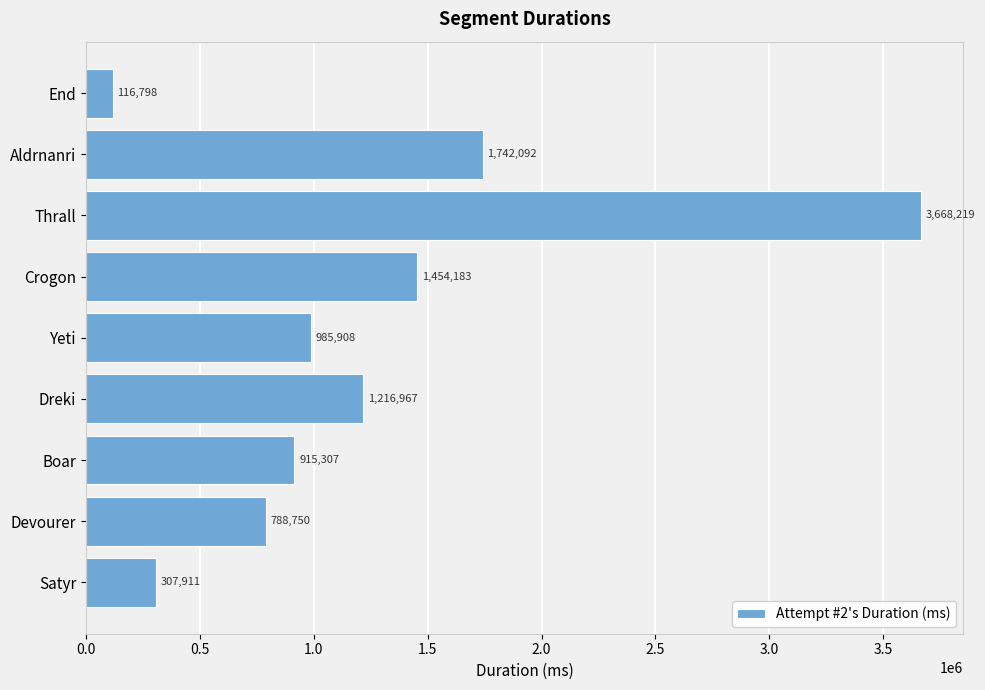

Are the bars grouped side by side (vs. stacked)?

No